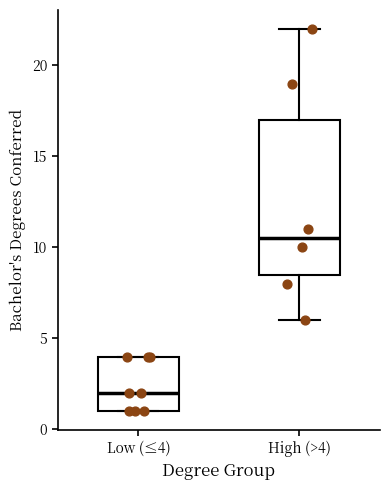

Where is the upper edge of the box for High (>4) on the y-axis? The values are not printed on the chart, so give them approximately, as read against the axis.

17.0